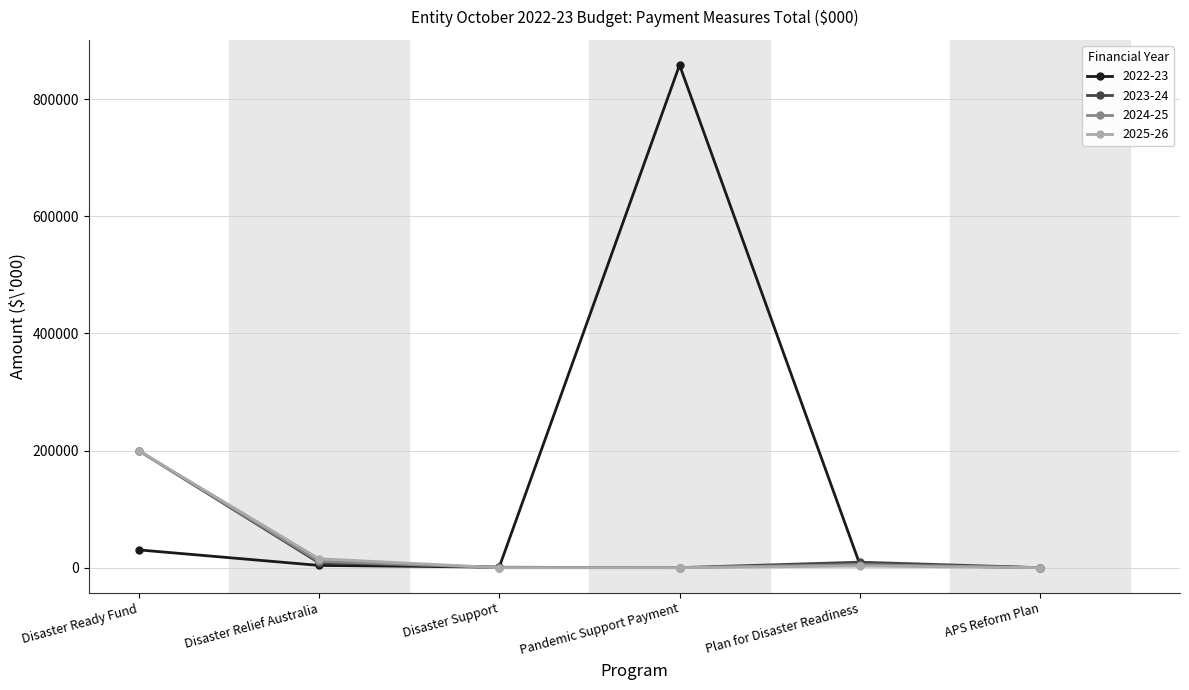

How many lines are shown in the chart?

4